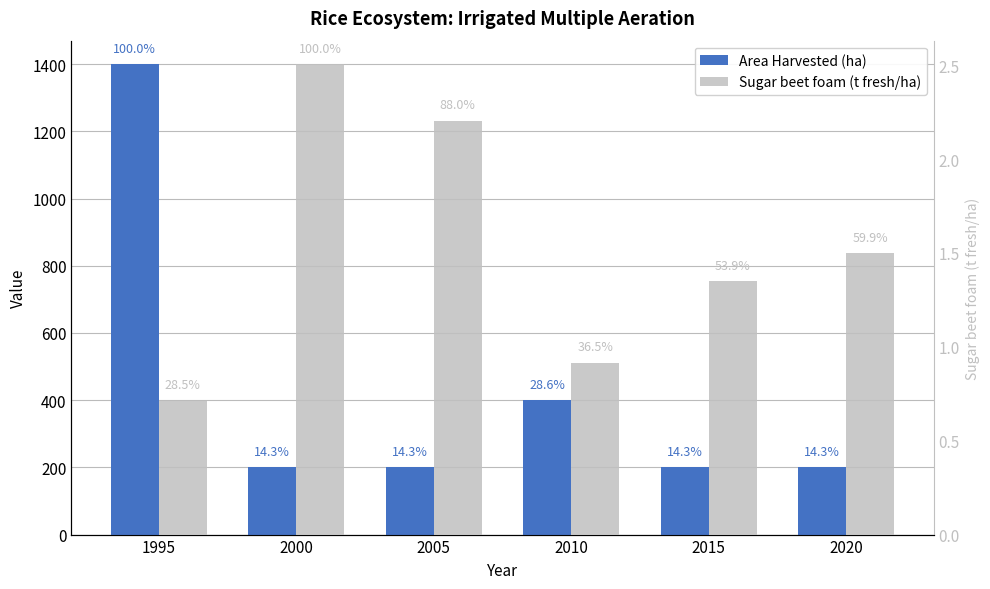

Rank the series at 2010 from highest to lowest value.

Area Harvested (ha), Sugar beet foam (t fresh/ha)